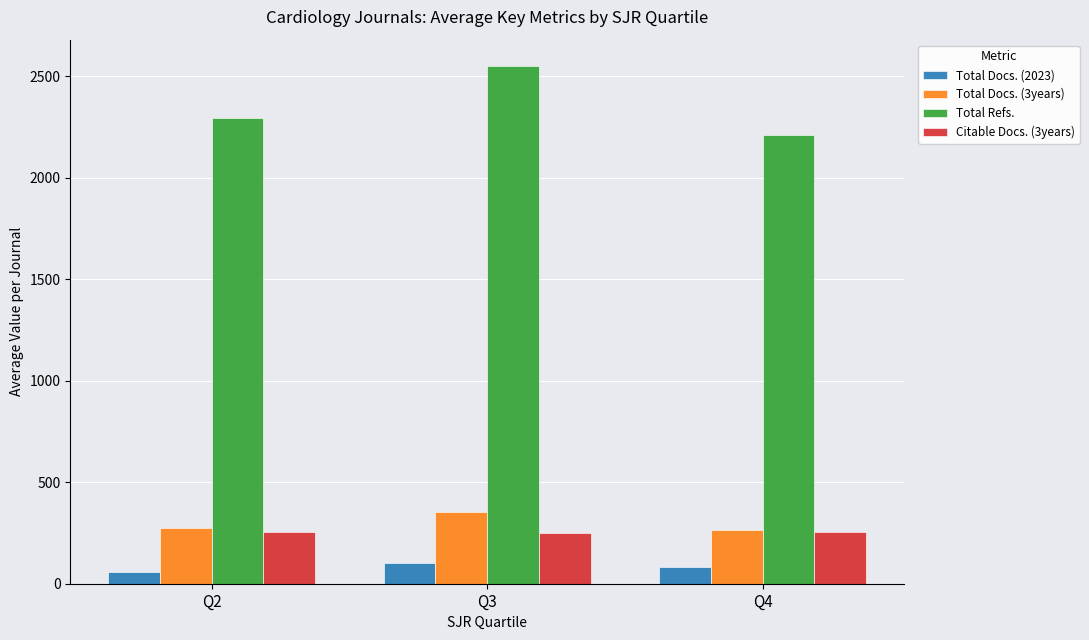

Rank the series at Q3 from lowest to highest value.

Total Docs. (2023), Citable Docs. (3years), Total Docs. (3years), Total Refs.